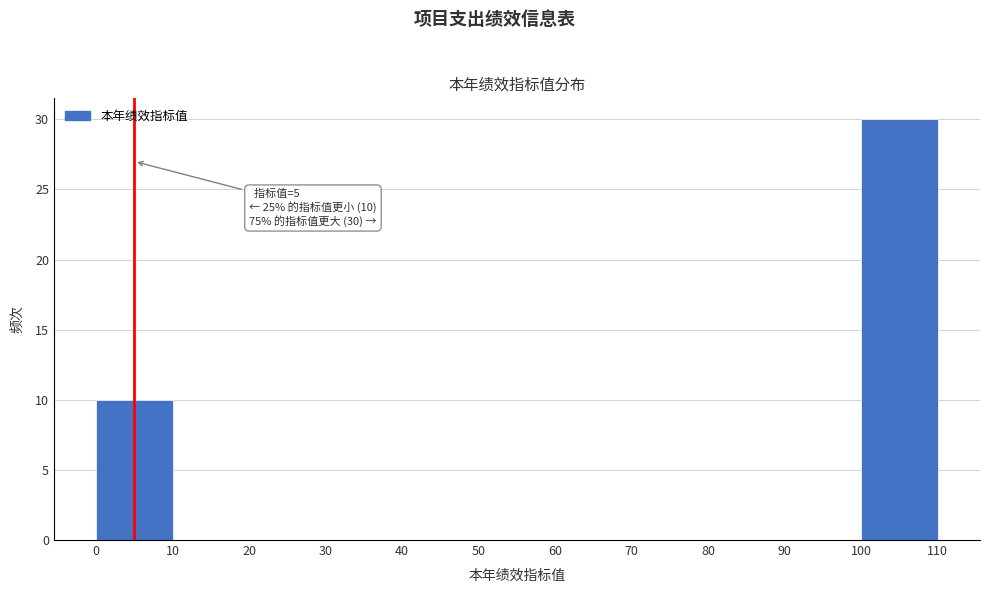

Over which range of the x-axis is the bar tallest?

100 to 110